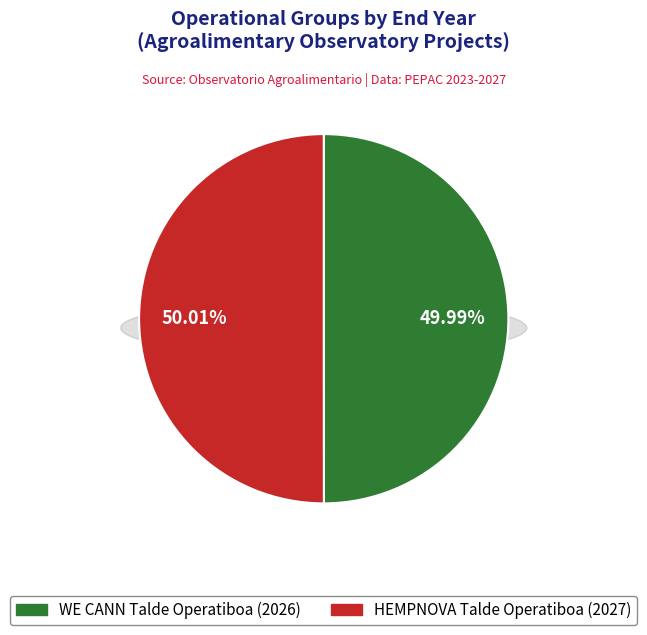

Which has a higher value, WE CANN Talde Operatiboa or HEMPNOVA Talde Operatiboa?

HEMPNOVA Talde Operatiboa